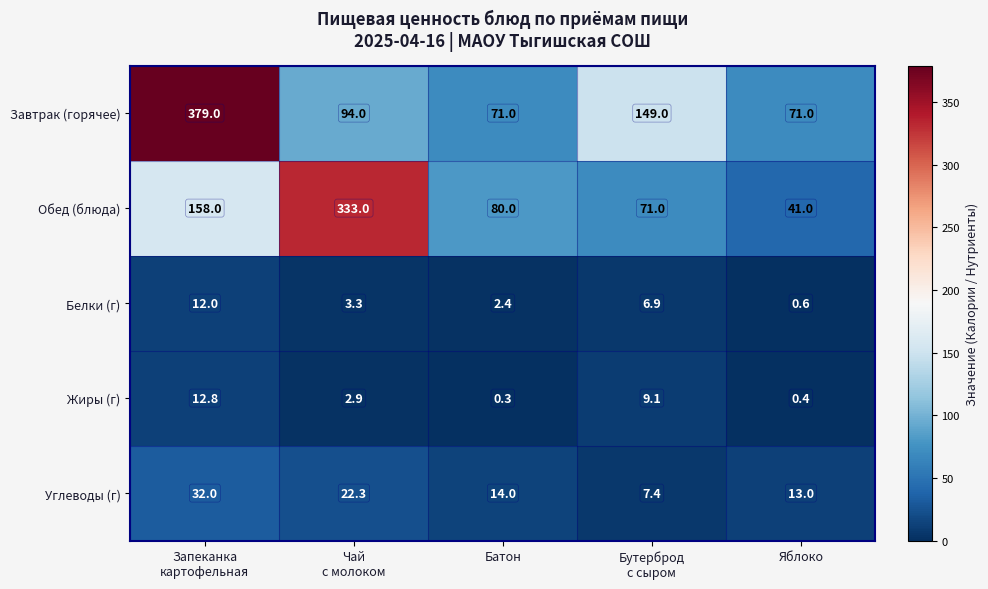

Reading left to right, what are all the values shown in this chart?

Завтрак (горячее): 379.0	94.0	71.0	149.0	71.0
Обед (блюда): 158.0	333.0	80.0	71.0	41.0
Белки (г): 12.0	3.3	2.4	6.9	0.6
Жиры (г): 12.8	2.9	0.3	9.1	0.4
Углеводы (г): 32.0	22.3	14.0	7.4	13.0